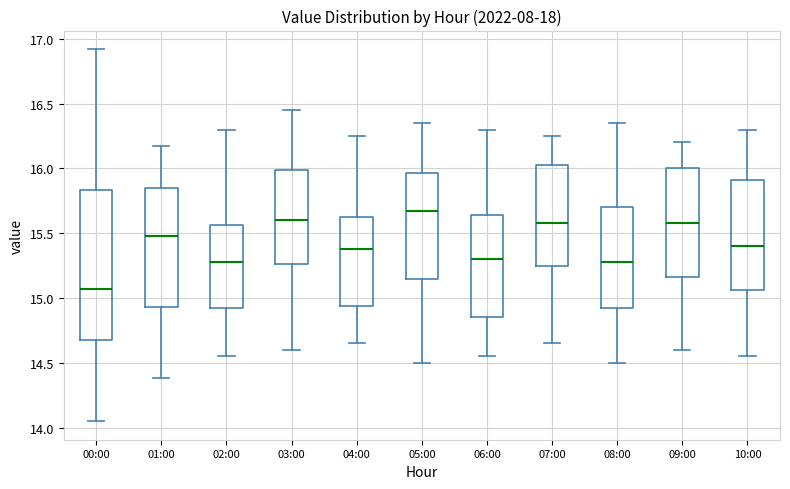

Where does the lower whisker of the box for 07:00 end on the y-axis? The values are not printed on the chart, so give them approximately, as read against the axis.

14.65